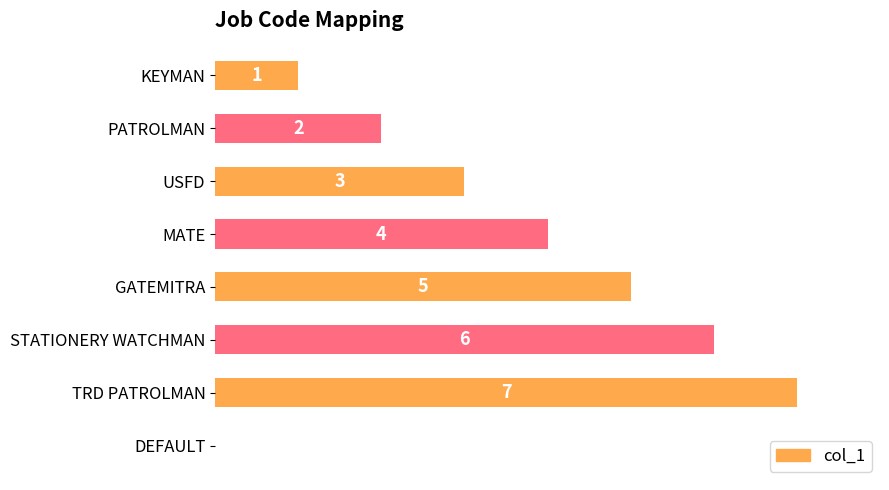

Which has a higher value, TRD PATROLMAN or GATEMITRA?

TRD PATROLMAN